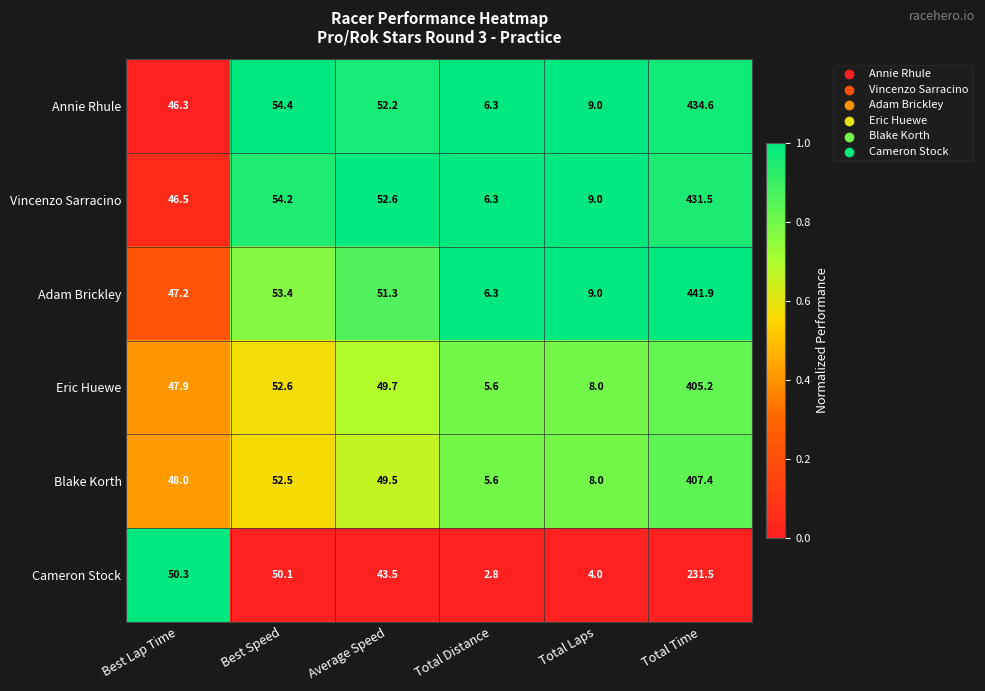

What is the total value across all series at Best Lap Time?

286.2